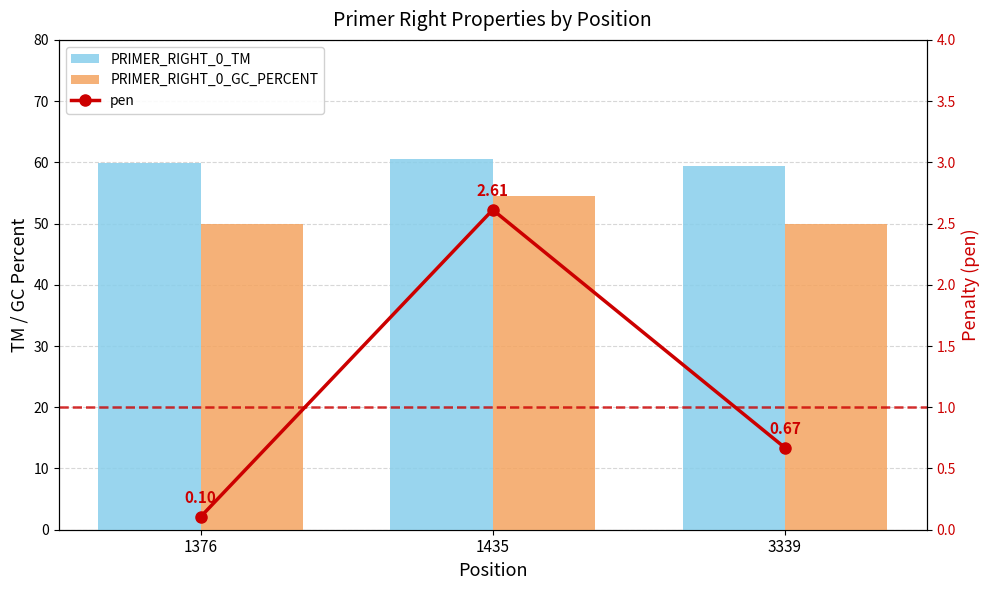

Is the value of PRIMER_RIGHT_0_GC_PERCENT at 1435 greater than the value of PRIMER_RIGHT_0_TM at 1435?

No